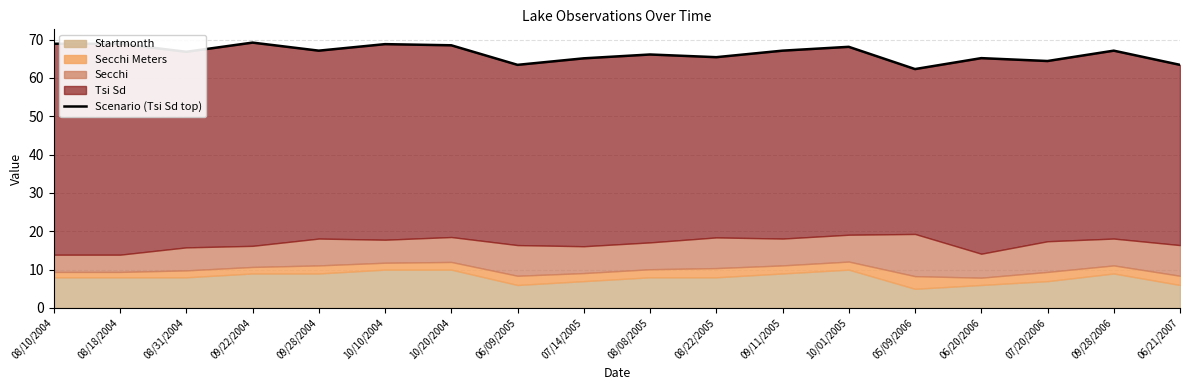

How many categories are shown in the chart?

18